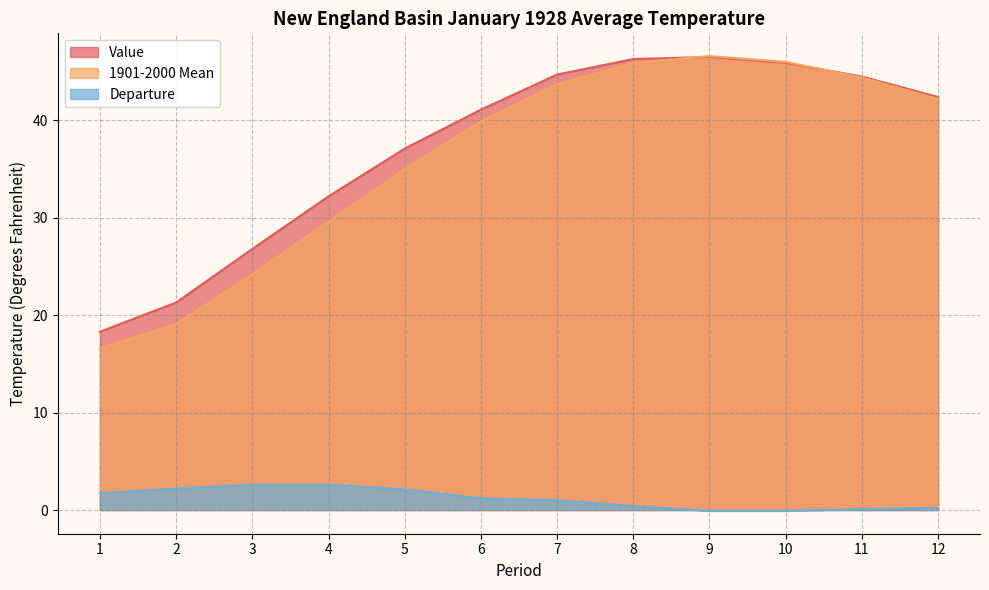

Reading left to right, extract all data points from this chart.

Value: 18.3	21.3	26.8	32.2	37.1	41.1	44.7	46.3	46.5	45.9	44.5	42.4
1901-2000 Mean: 16.6	19.1	24.2	29.6	35.0	39.9	43.7	45.9	46.6	46.0	44.4	42.2
Departure: 1.7	2.2	2.6	2.6	2.1	1.2	1.0	0.4	-0.1	-0.1	0.1	0.2